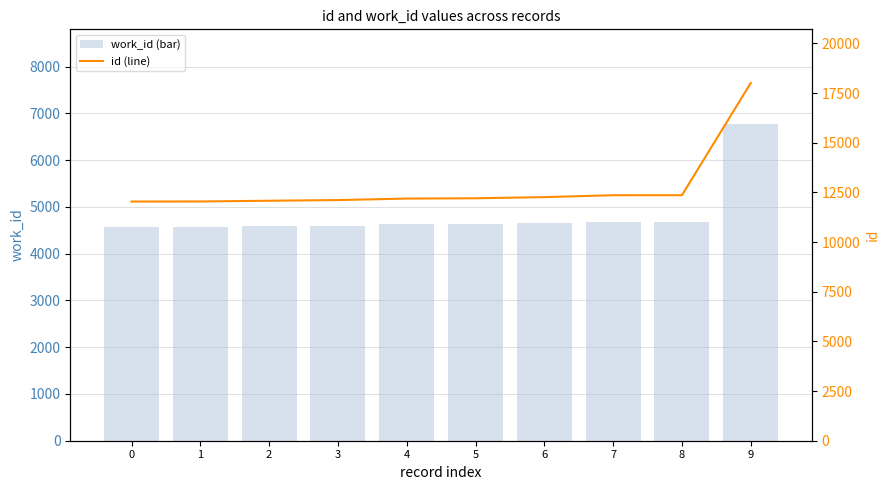

Rank the categories by id (line) value from highest to lowest.

9, 8, 7, 6, 5, 4, 3, 2, 1, 0